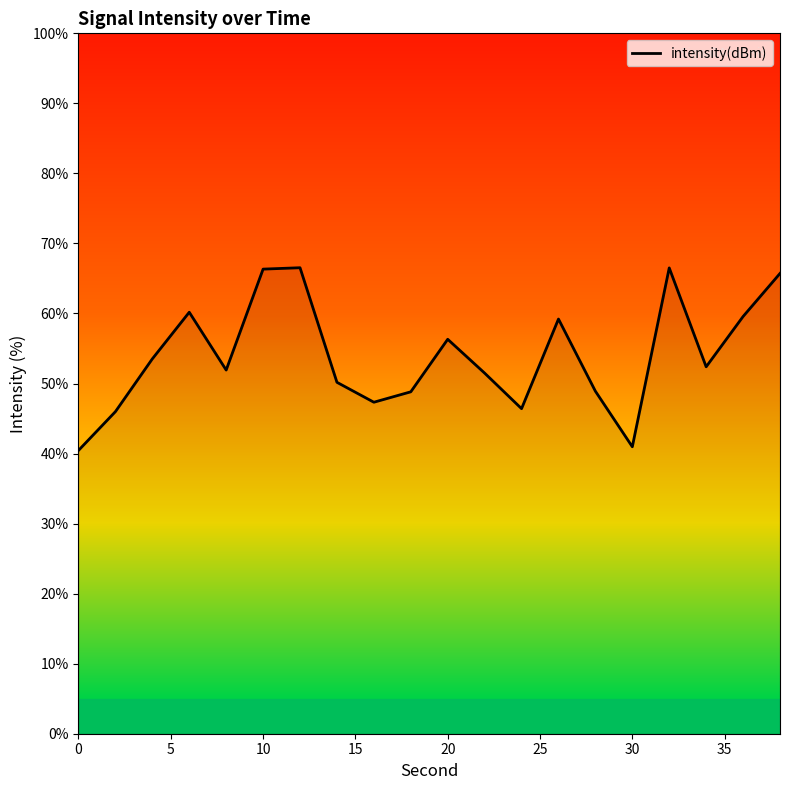

What is the smallest value displayed?

40.5